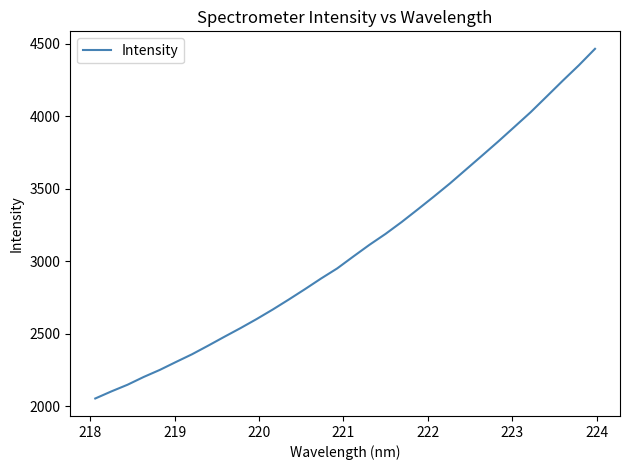

What is the minimum value shown in the chart?

2054.8